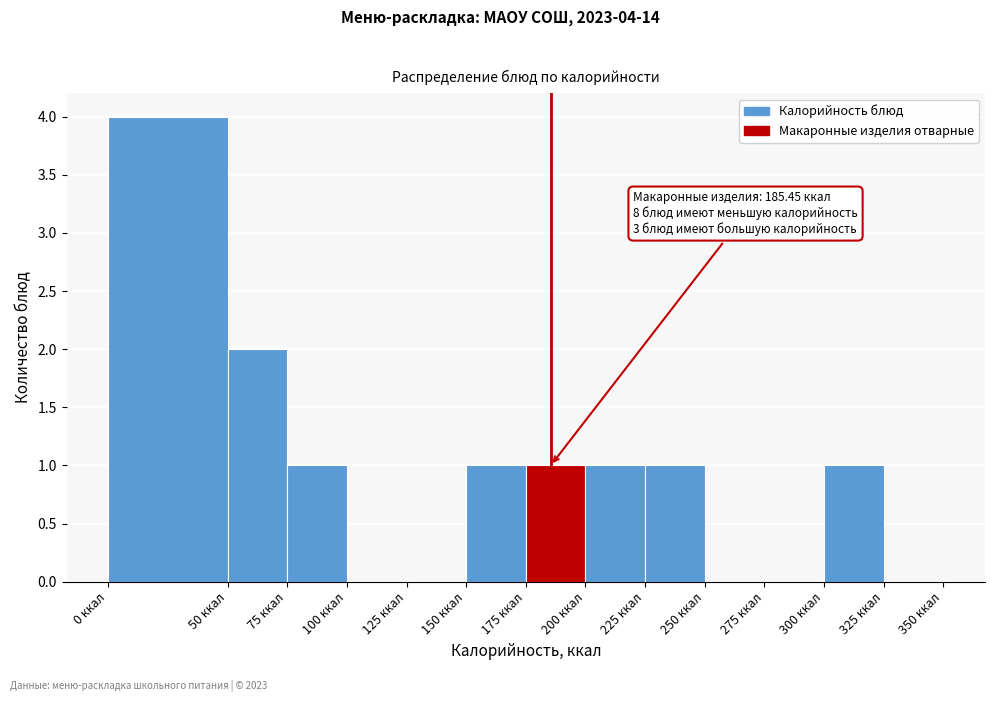

Over which range of the x-axis is the bar tallest?

0 to 50